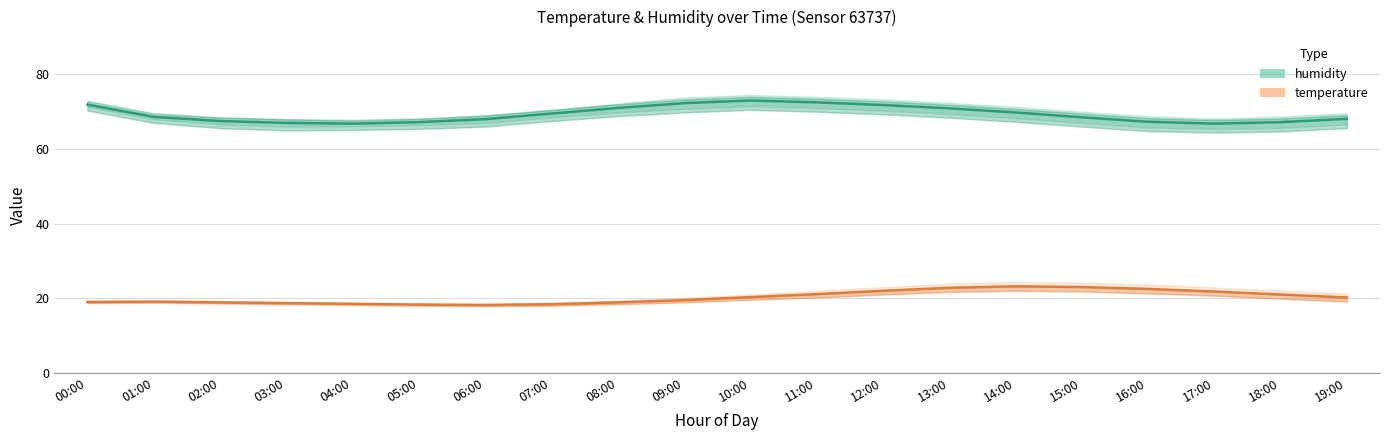

What is the smallest value displayed?

18.2